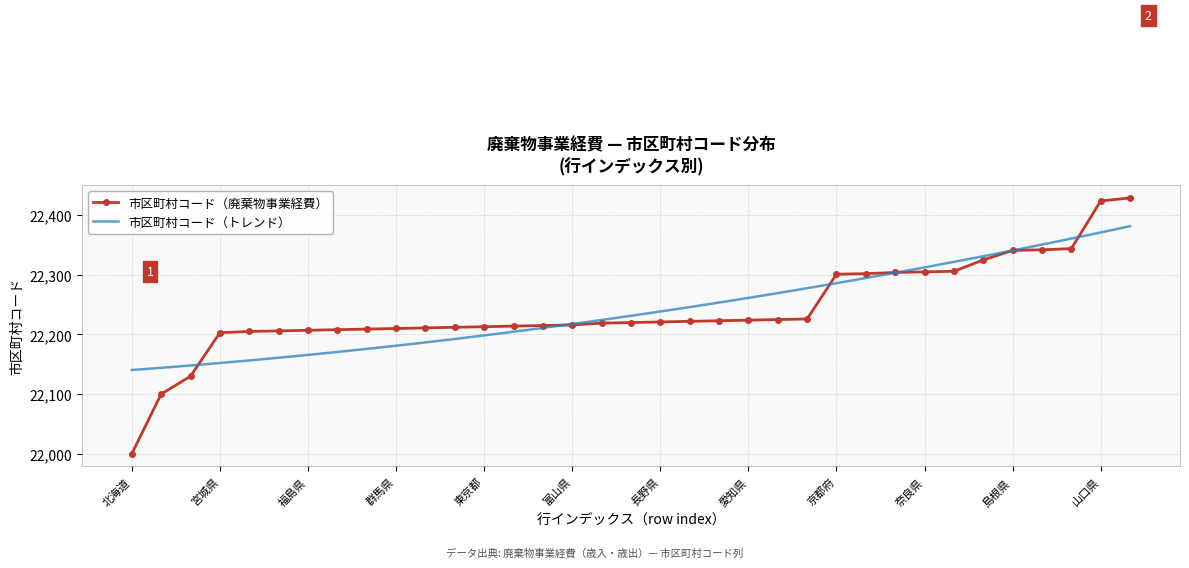

What value does the data have at 22214, to the nearest 10?

22210